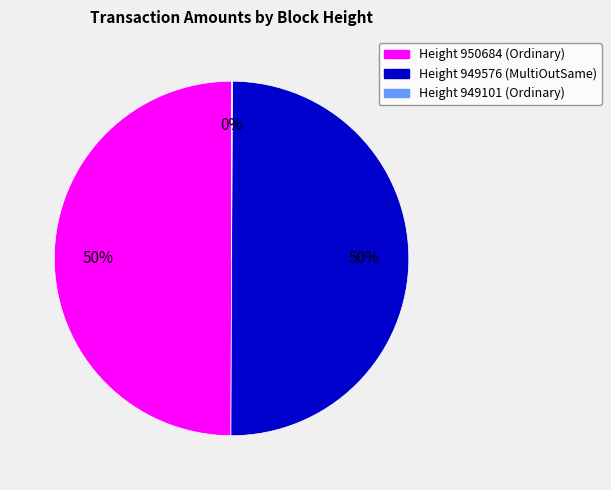

To the nearest percent, what is the average slice percentage?

33%